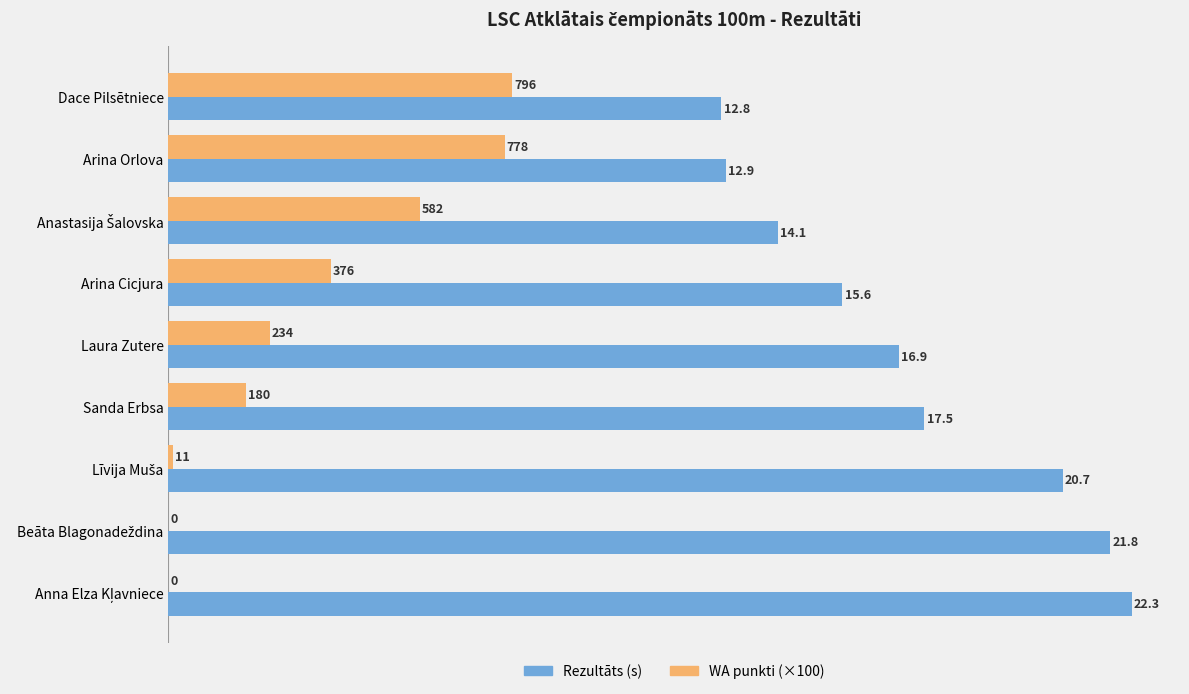

What is the approximate value of Rezultāts (s) at Laura Zutere?

16.9